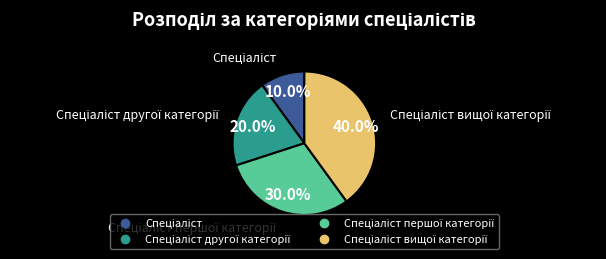

Is there any slice that represents more than half of the pie?

No